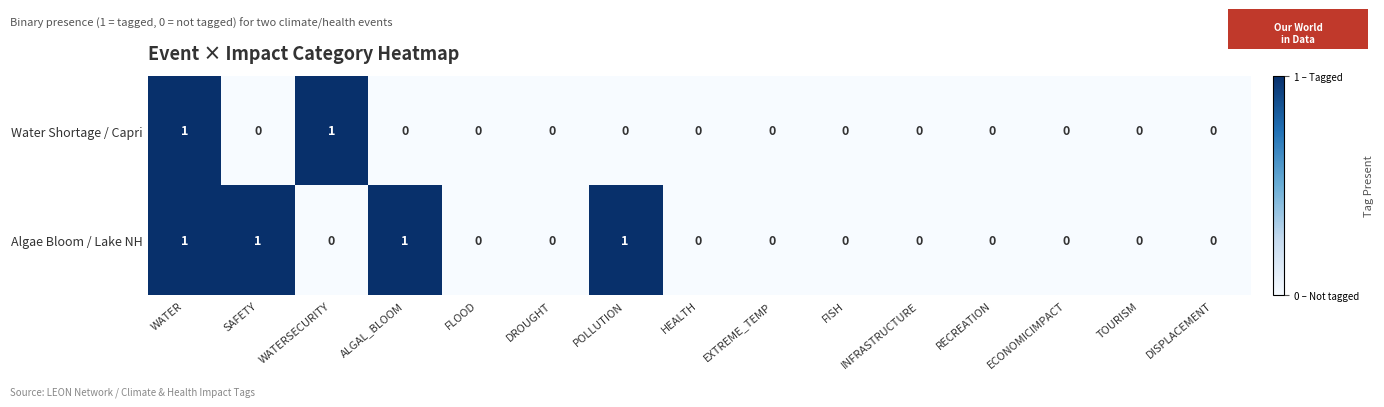

Which series changed the most between POLLUTION and TOURISM?

Algae Bloom / Lake NH